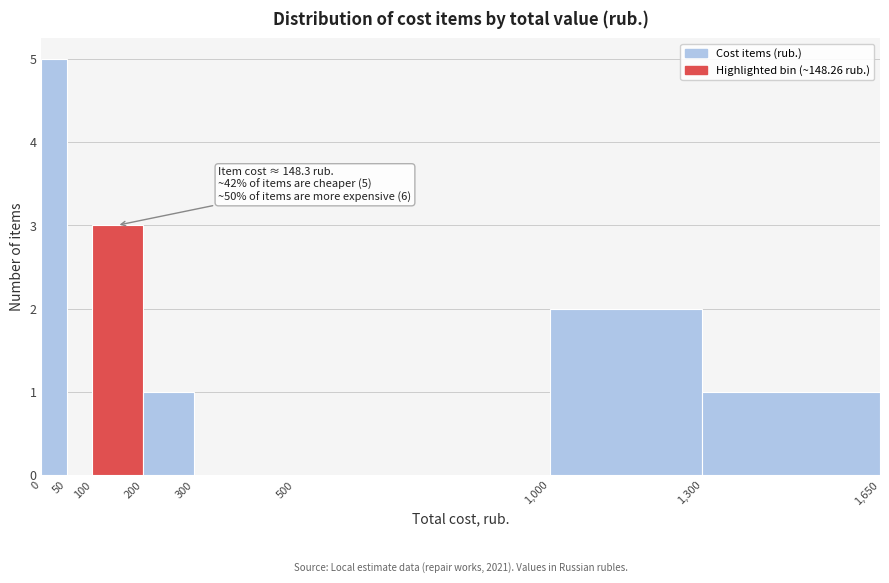

Which range on the x-axis has the tallest bar?

0 to 50